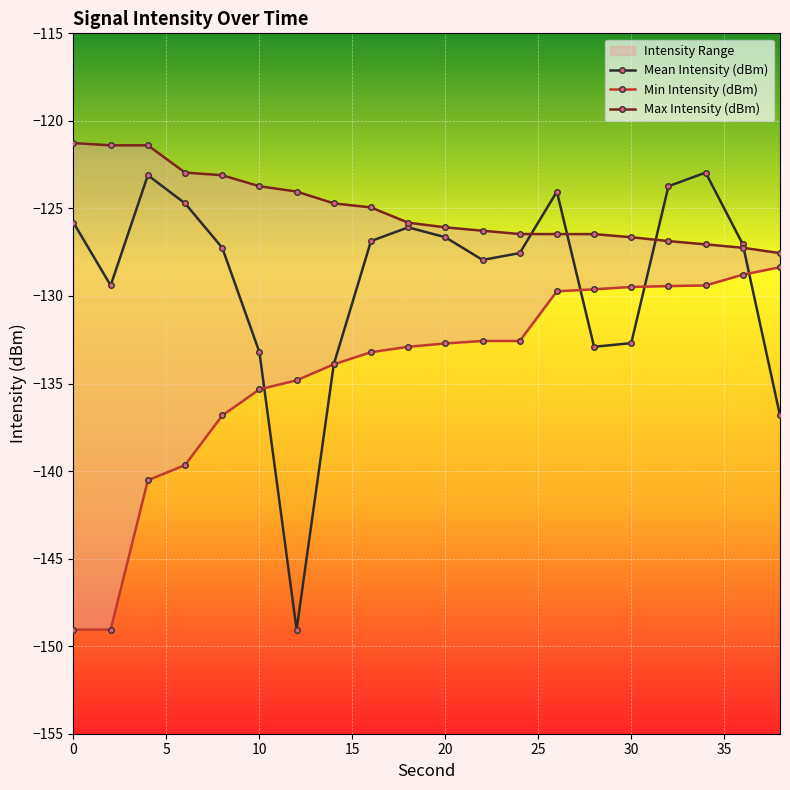

Which series has the largest total across all categories?

Max Intensity (dBm)